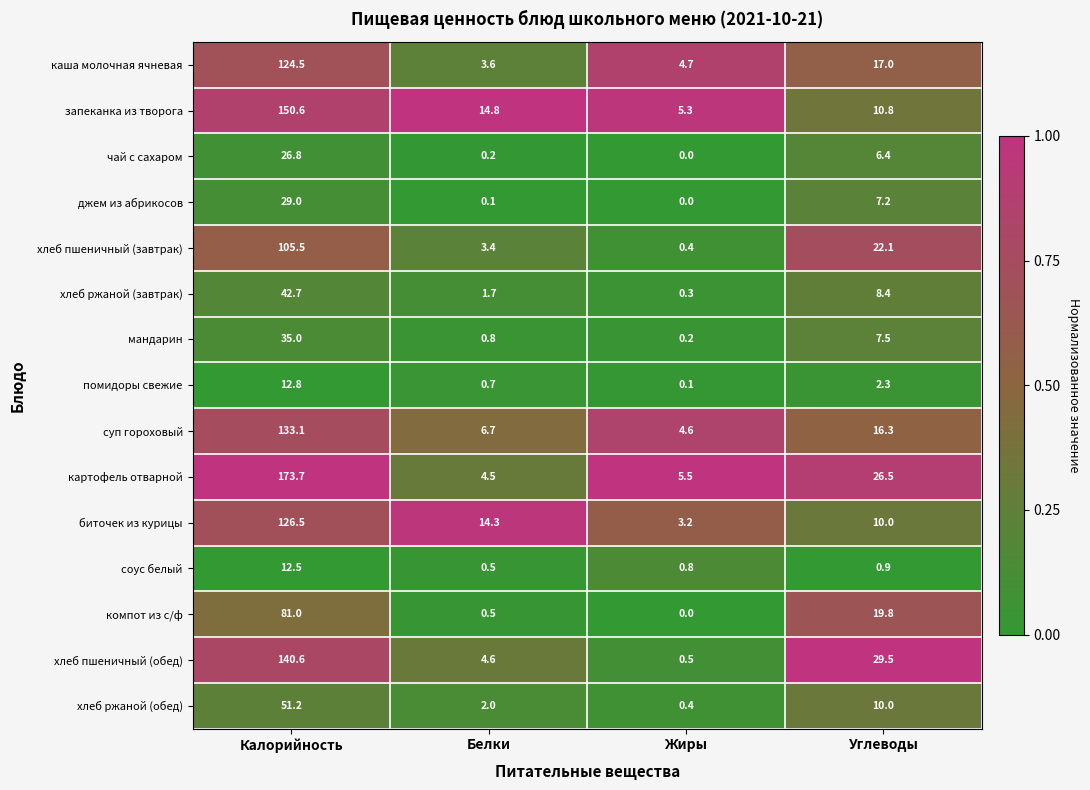

What is the difference between the maximum and minimum values in the мандарин series?

34.8